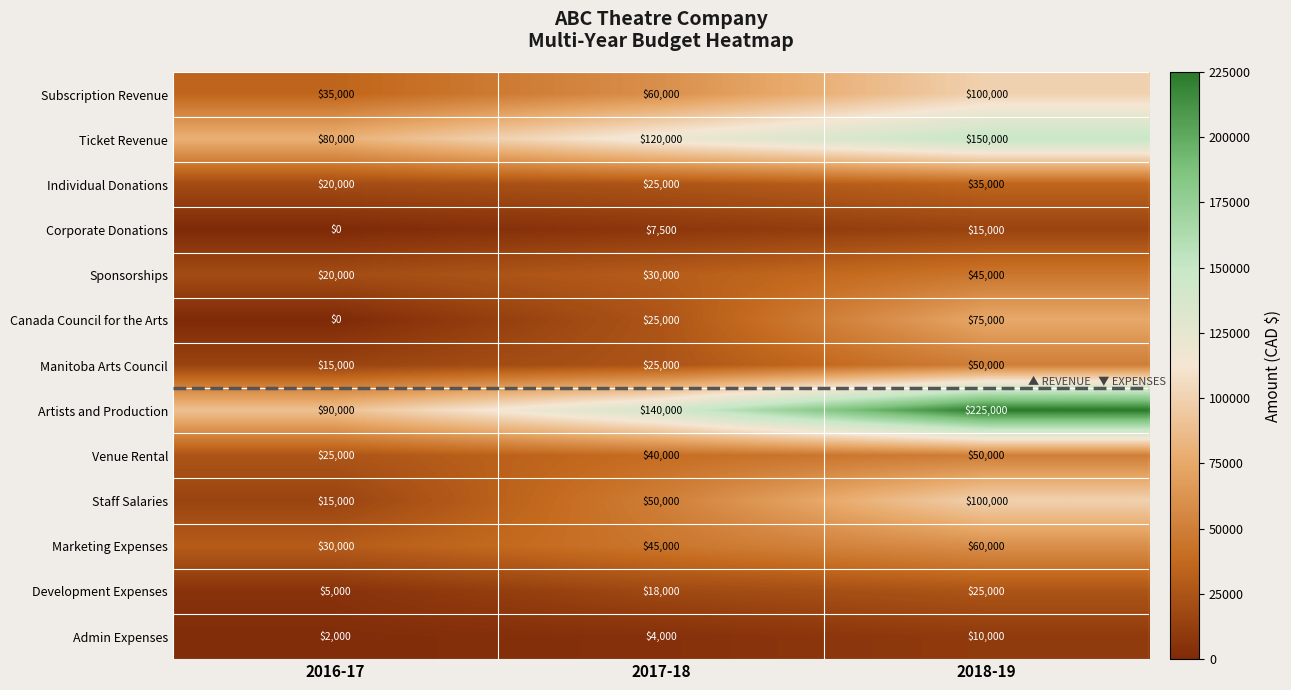

Which series changed the most between 2016-17 and 2018-19?

Artists and Production